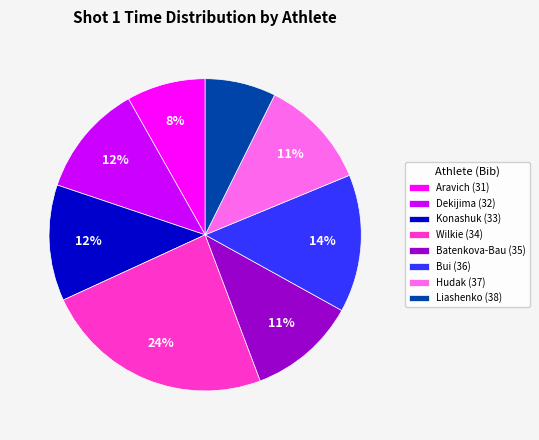

Does any single category account for the majority?

No